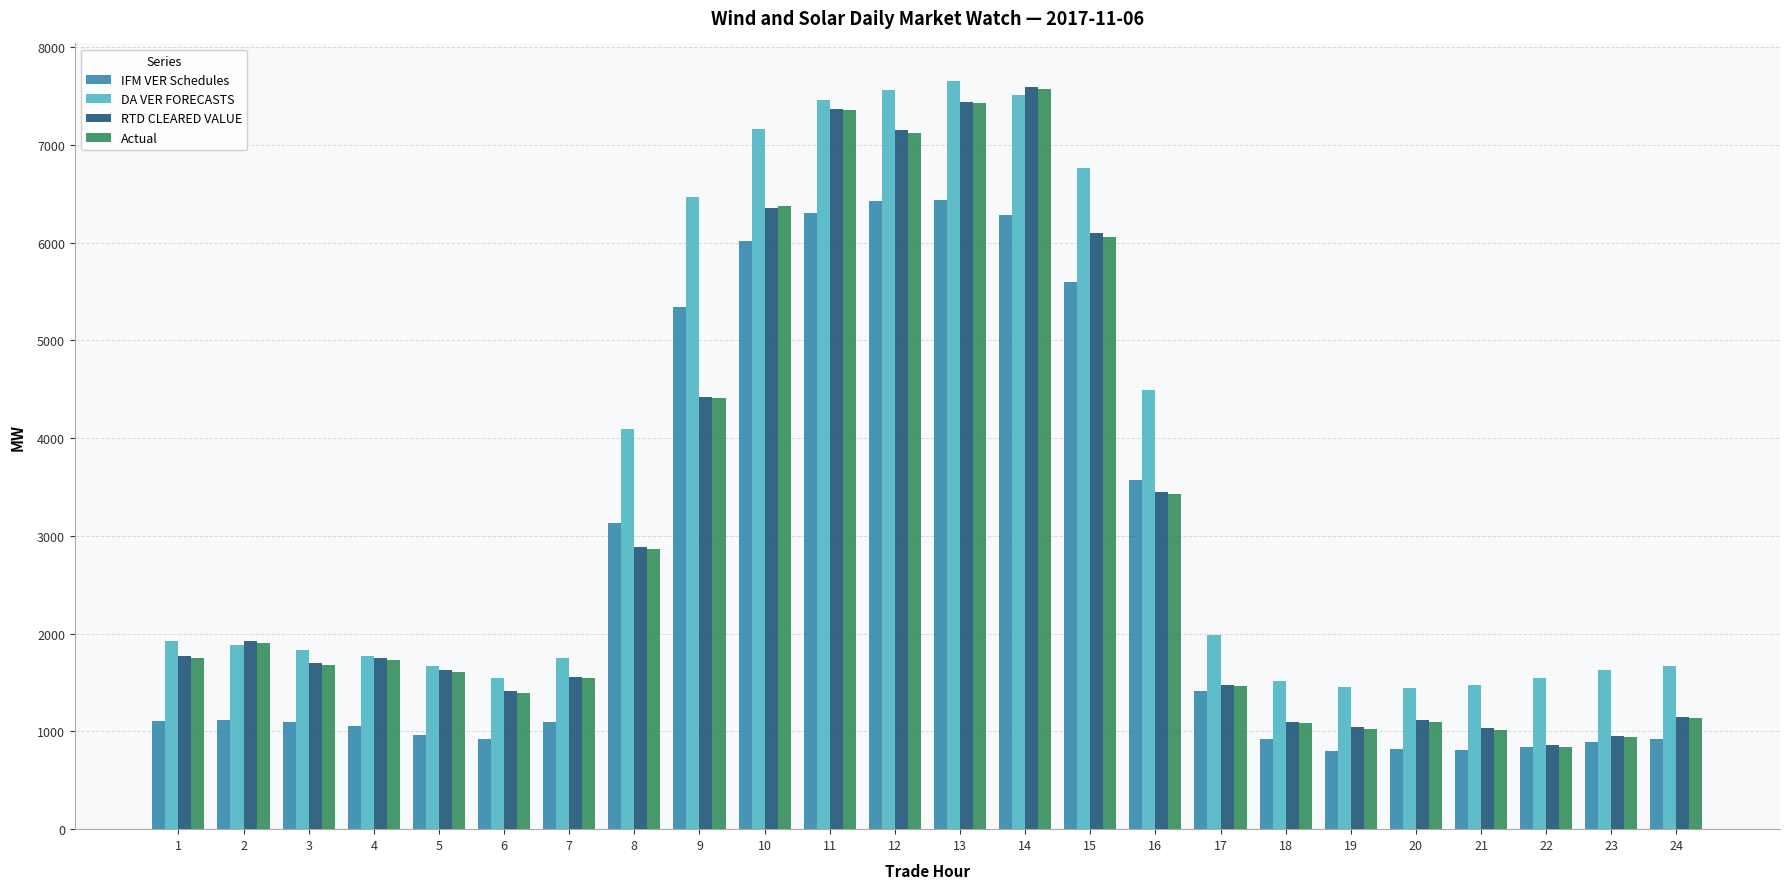

What is the difference between the DA VER FORECASTS values at 14 and 16?

3018.2